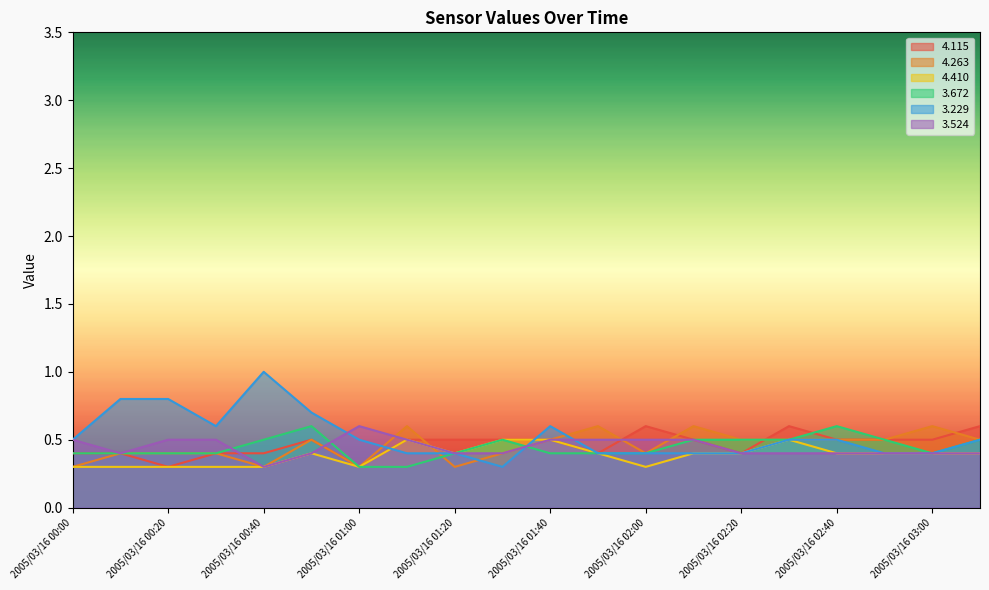

What is the total value across all series at 2005/03/16 02:20?

2.6